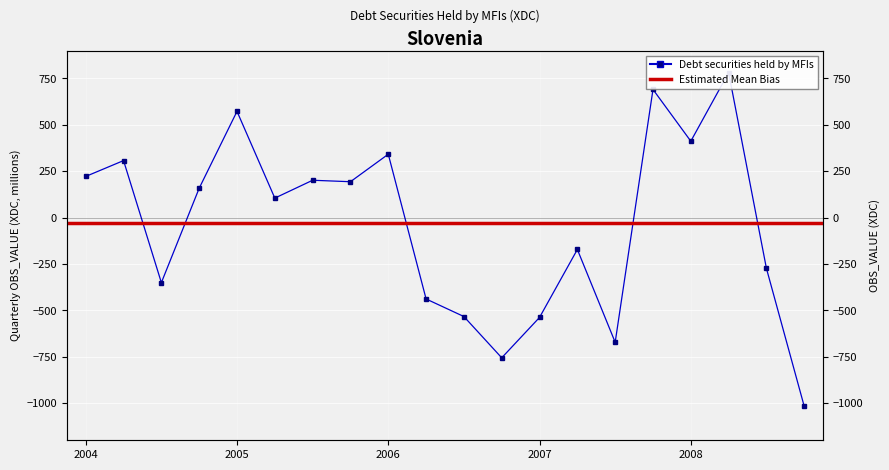

Is this an area chart (filled region under the line)?

No